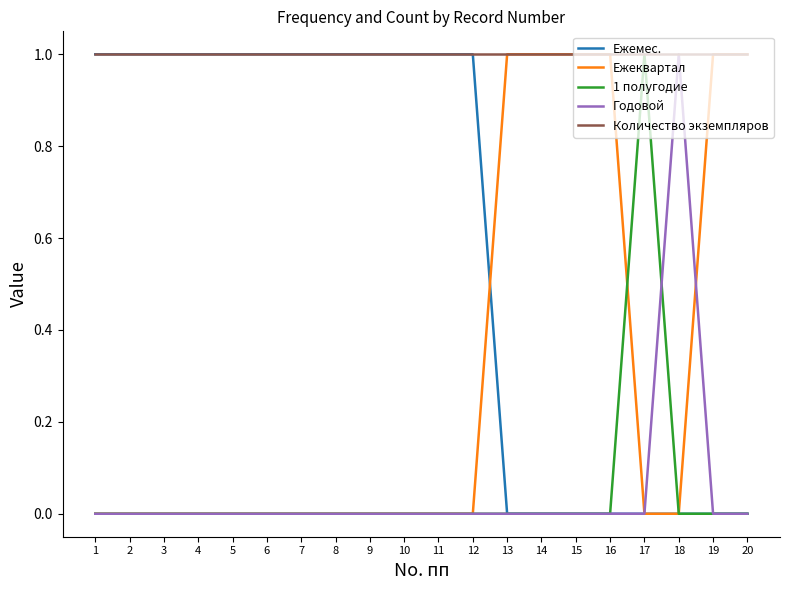

Reading left to right, extract all data points from this chart.

Ежемес.: 1=1	2=1	3=1	4=1	5=1	6=1	7=1	8=1	9=1	10=1	11=1	12=1	13=0	14=0	15=0	16=0	17=0	18=0	19=0	20=0
Ежеквартал: 1=0	2=0	3=0	4=0	5=0	6=0	7=0	8=0	9=0	10=0	11=0	12=0	13=1	14=1	15=1	16=1	17=0	18=0	19=1	20=1
1 полугодие: 1=0	2=0	3=0	4=0	5=0	6=0	7=0	8=0	9=0	10=0	11=0	12=0	13=0	14=0	15=0	16=0	17=1	18=0	19=0	20=0
Годовой: 1=0	2=0	3=0	4=0	5=0	6=0	7=0	8=0	9=0	10=0	11=0	12=0	13=0	14=0	15=0	16=0	17=0	18=1	19=0	20=0
Количество экземпляров: 1=1	2=1	3=1	4=1	5=1	6=1	7=1	8=1	9=1	10=1	11=1	12=1	13=1	14=1	15=1	16=1	17=1	18=1	19=1	20=1